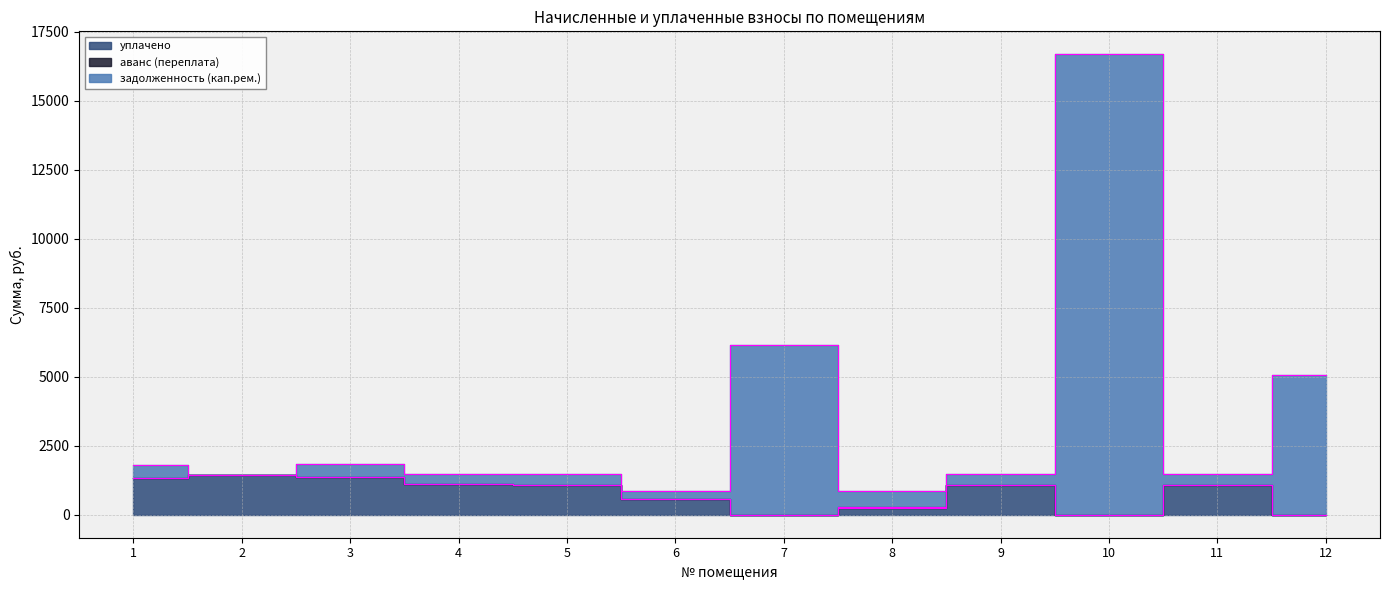

List the labels in order of задолженность (кап.рем.) value, largest first.

10, 7, 12, 3, 1, 4, 9, 11, 5, 2, 8, 6